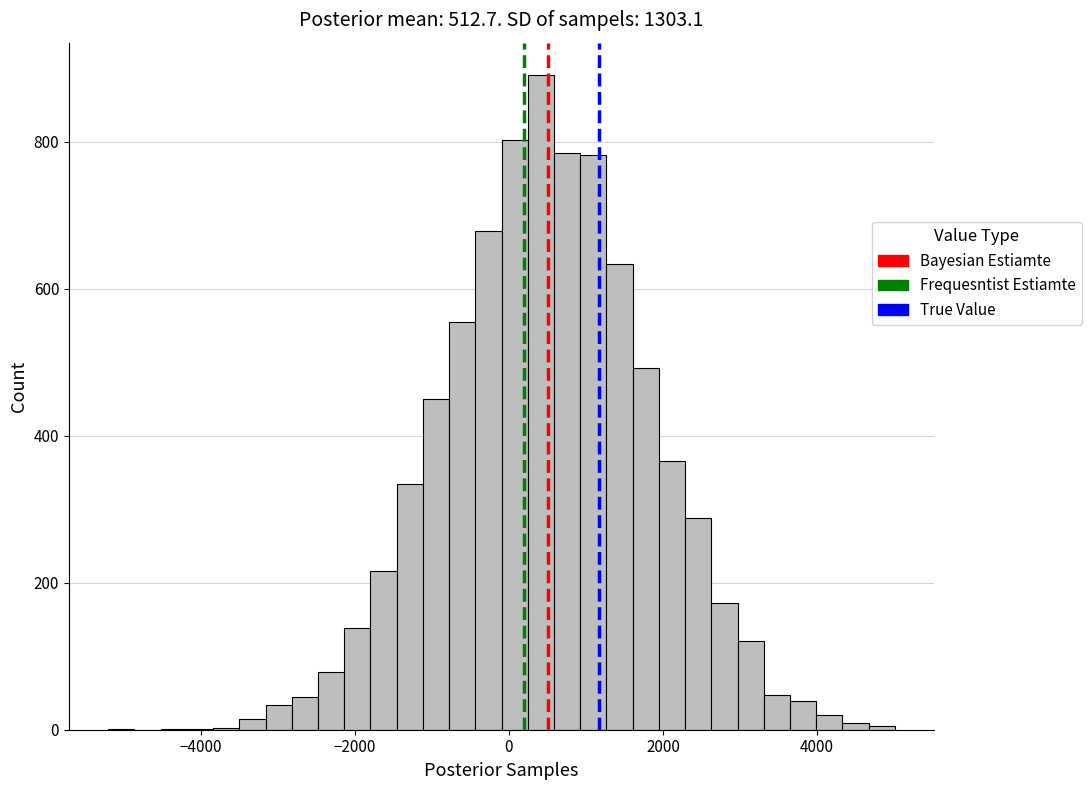

Around what value on the x-axis is the tallest bar? Give the approximate position of its centre, as read against the axis.

400